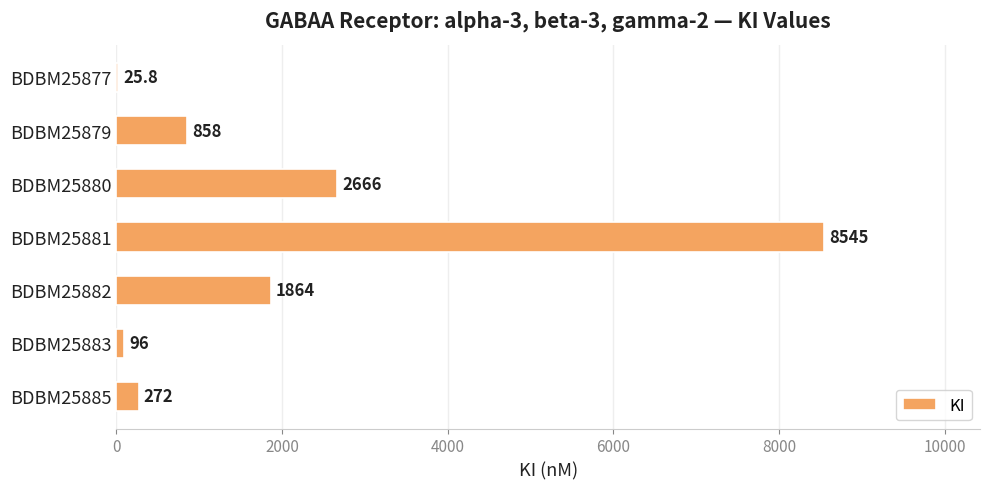

Is it true that the value at BDBM25885 is 272.0?

True